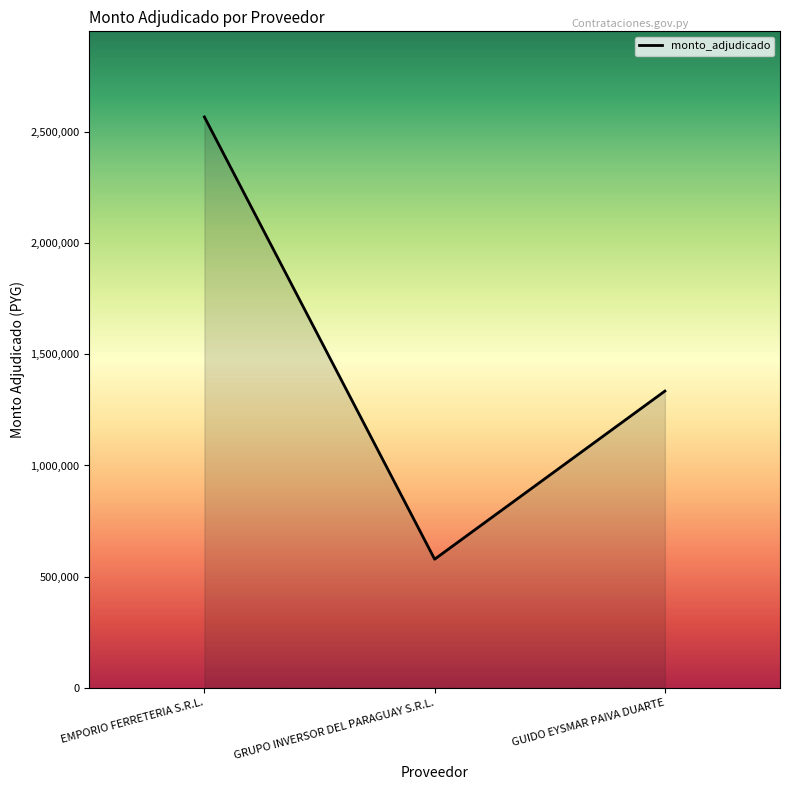

What is the change in value from EMPORIO FERRETERIA S.R.L. to GUIDO EYSMAR PAIVA DUARTE?

-1234380